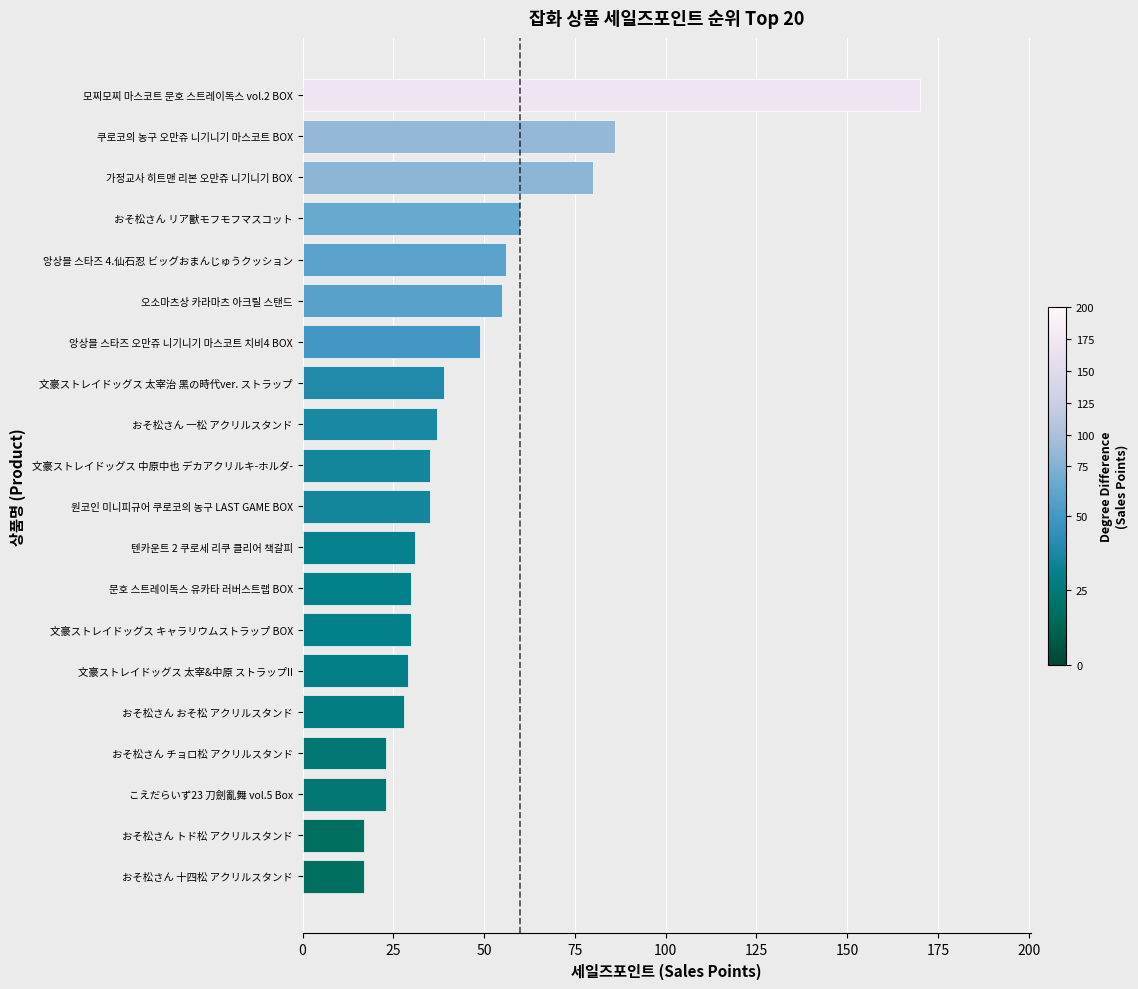

Count the number of data series in this chart.

1